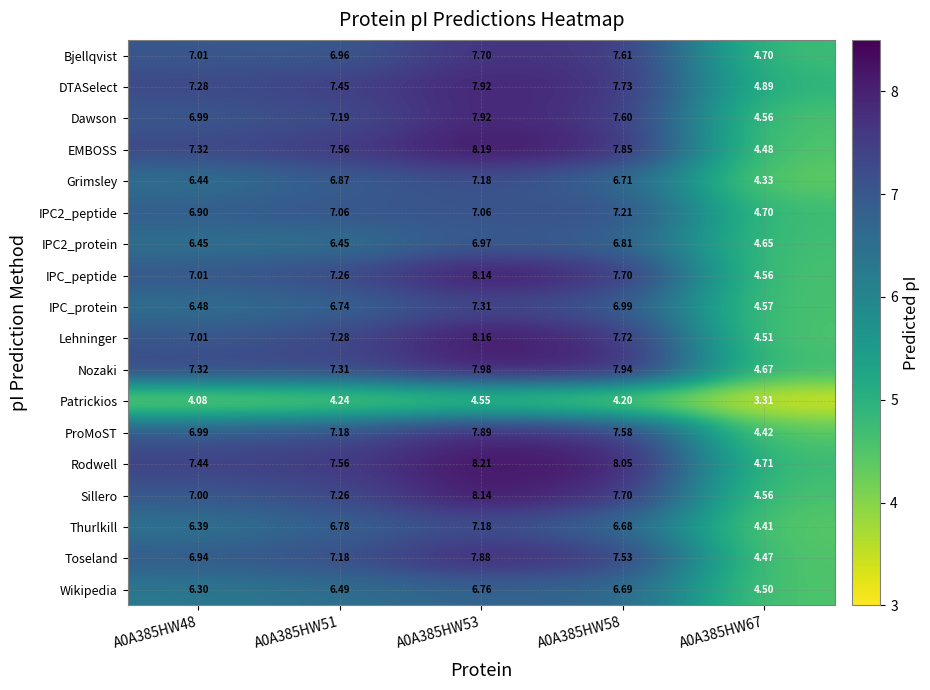

Which series has the largest total across all categories?

Rodwell